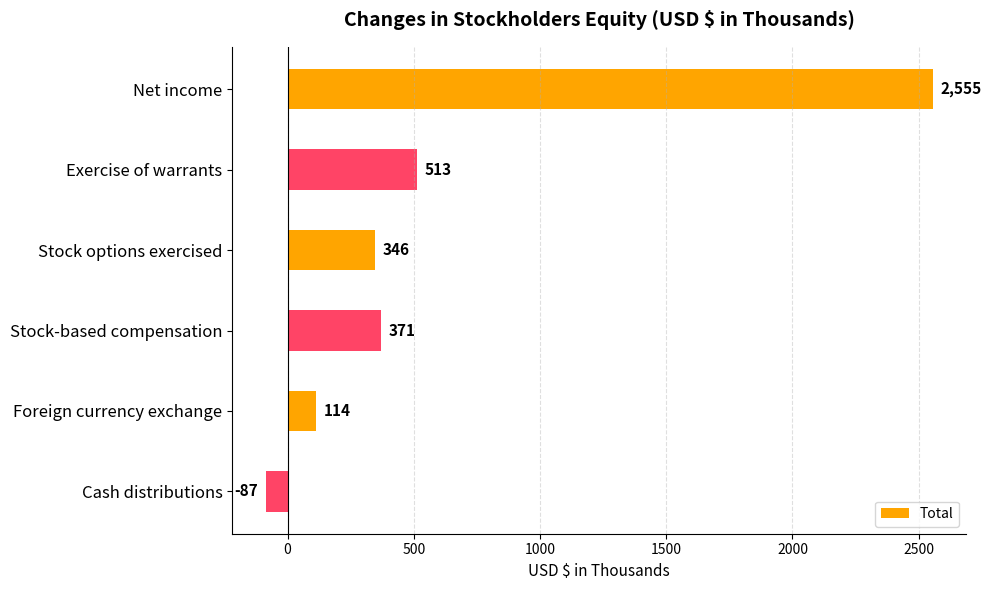

True or false: the data shows 513 at Exercise of warrants.

True